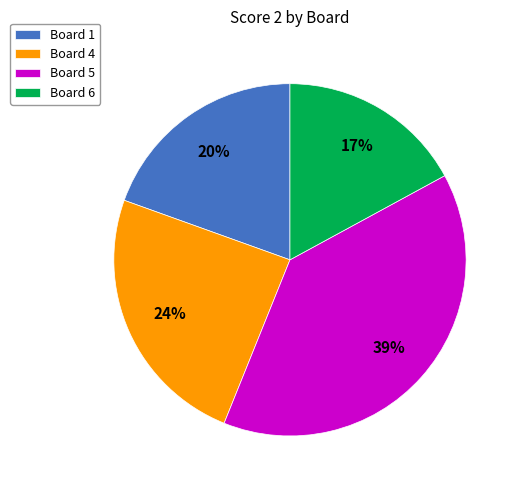

Do Board 1 and Board 6 together represent more than half of the pie?

No